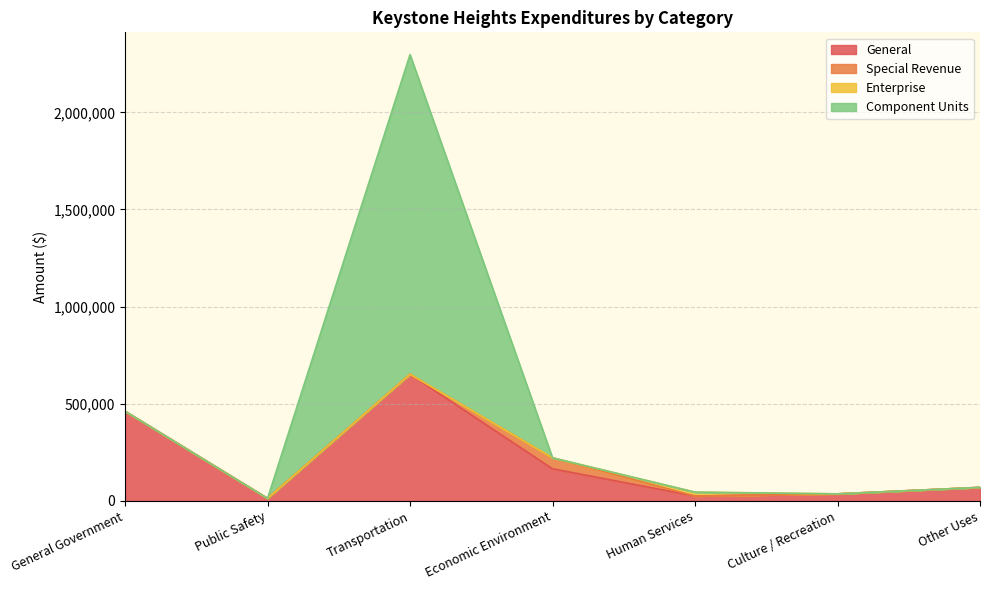

What is the label of the 1st point from the left?

General Government